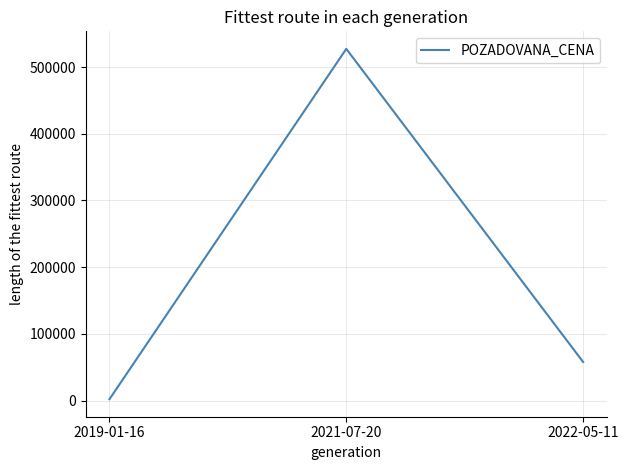

Reading right to left, transcribe all the data shown in this chart.

58000	527200	2200